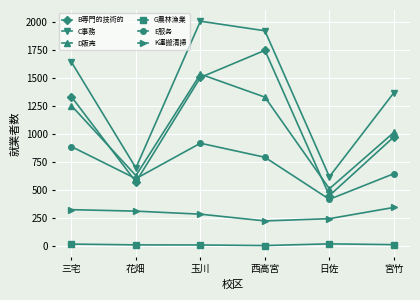

At how many categories does at least one series exceed 565?

6